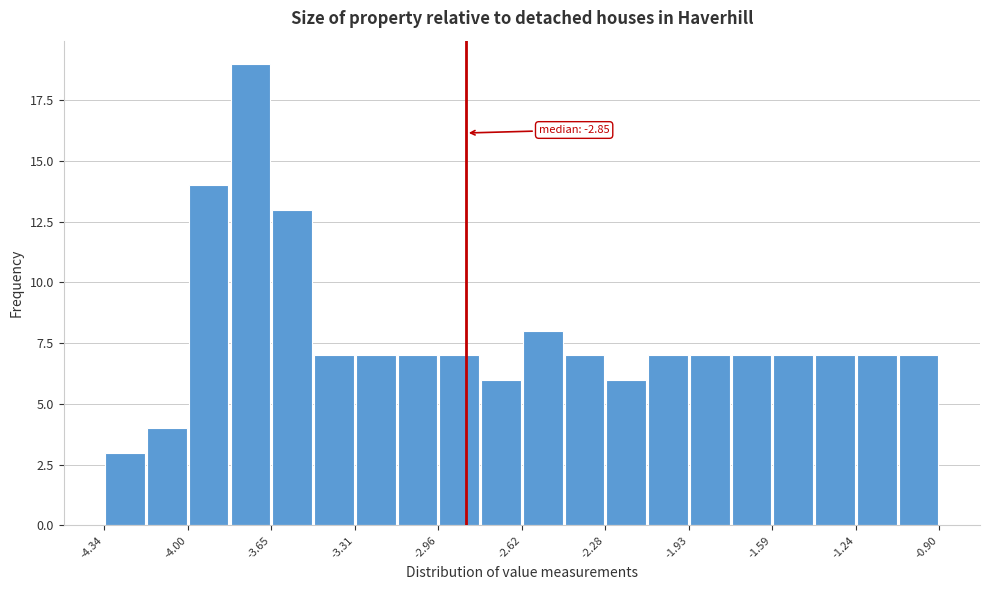

Around what value on the x-axis is the tallest bar? Give the approximate position of its centre, as read against the axis.

-3.75